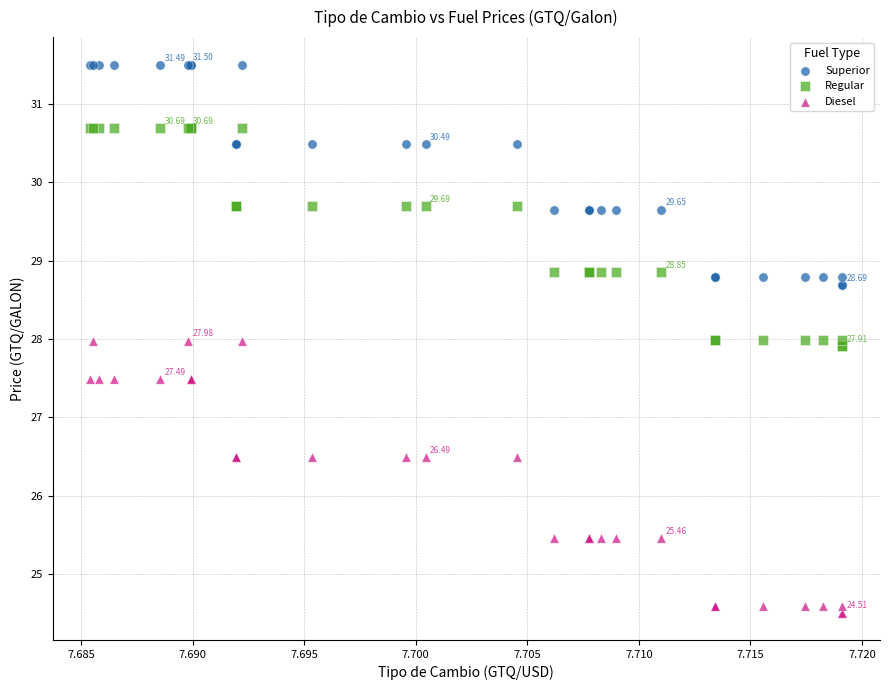

Which series contains the lowest Y value?

Diesel